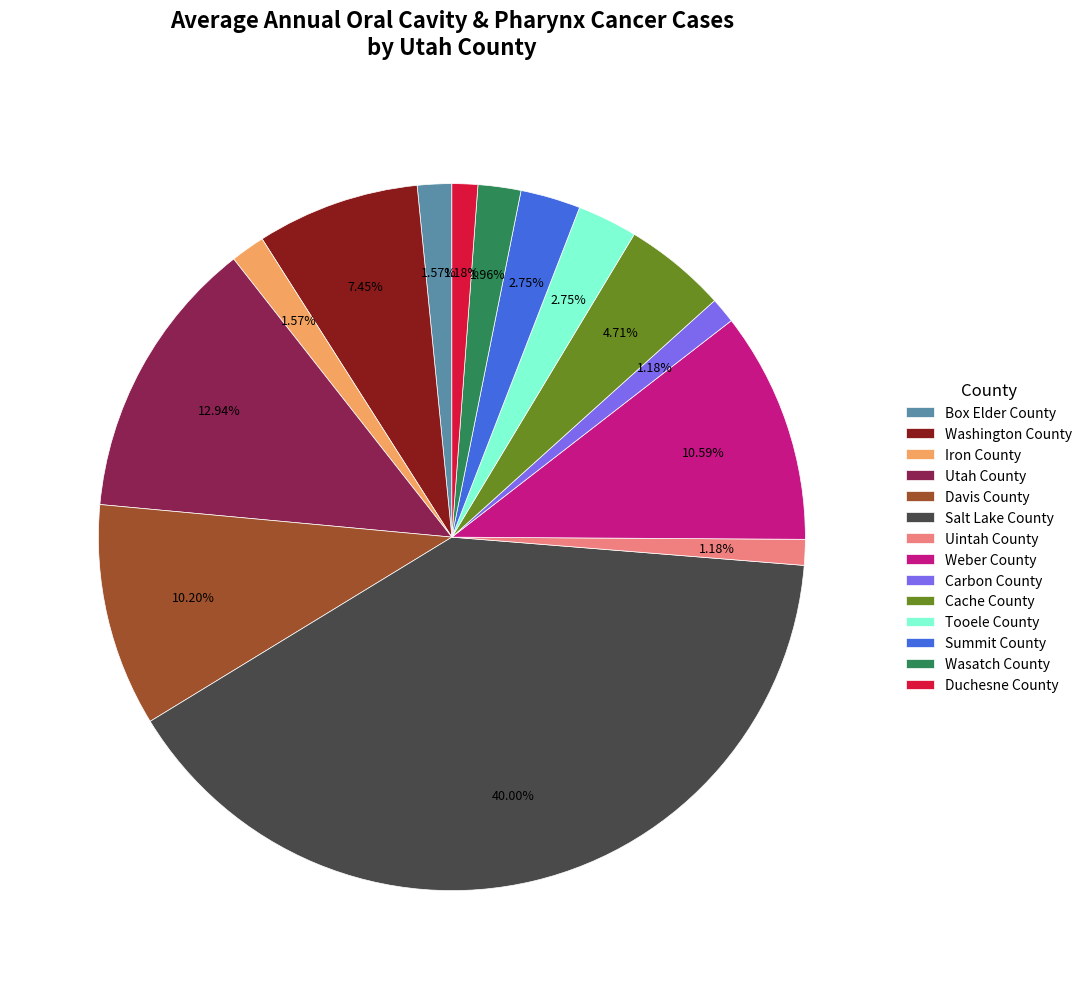

To the nearest percent, what portion does Uintah County represent?

1%